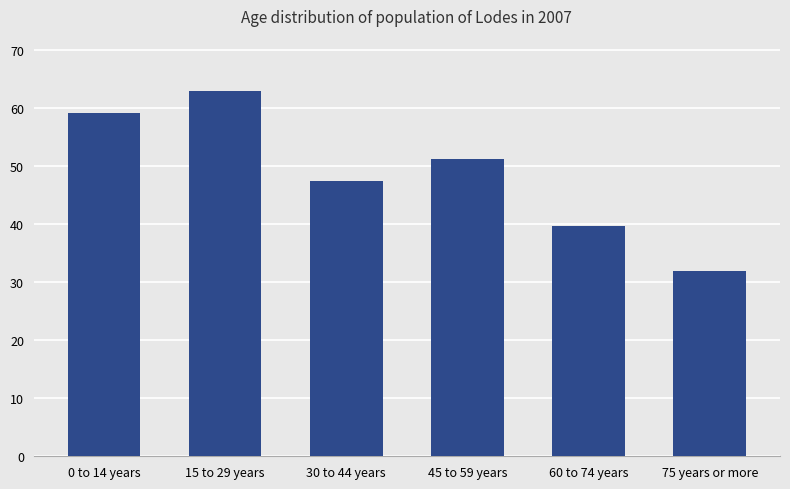

Reading left to right, extract all data points from this chart.

59.1	63.0	47.4	51.3	39.7	31.9